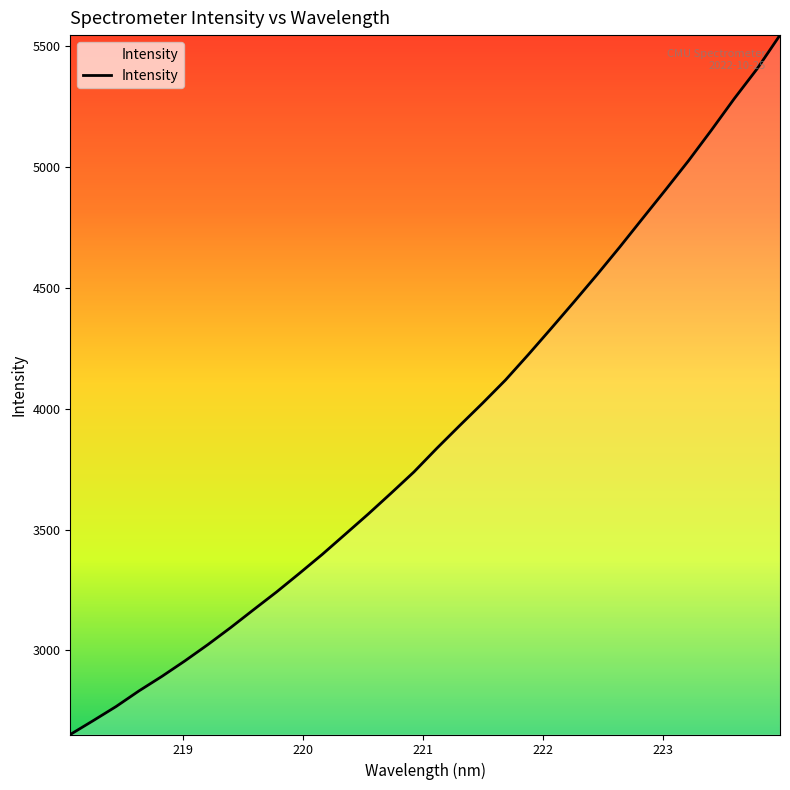

What is the minimum value shown in the chart?

2651.7